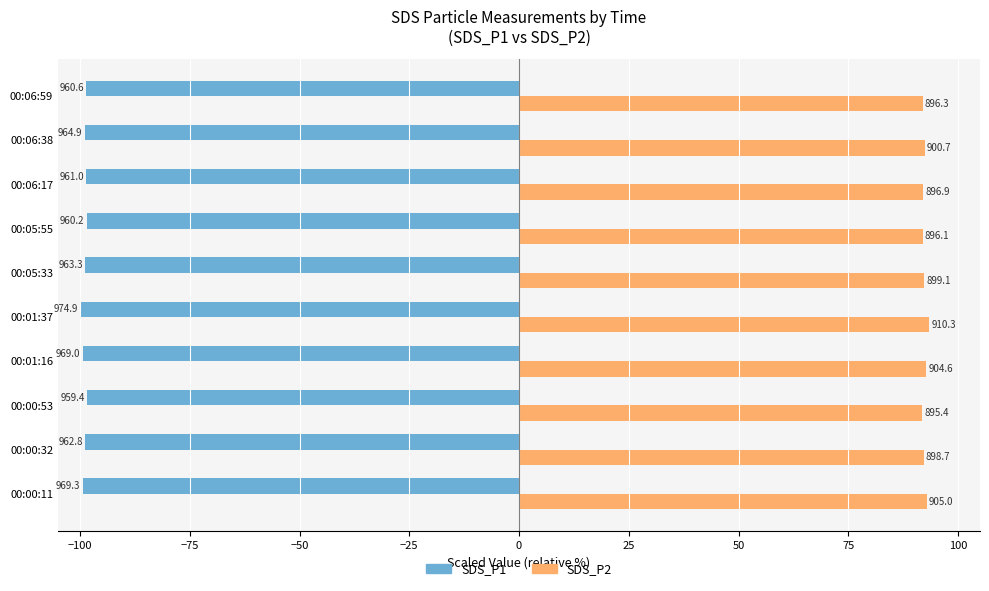

What is the value of the SDS_P2 bar at the 1st from the left?

92.8